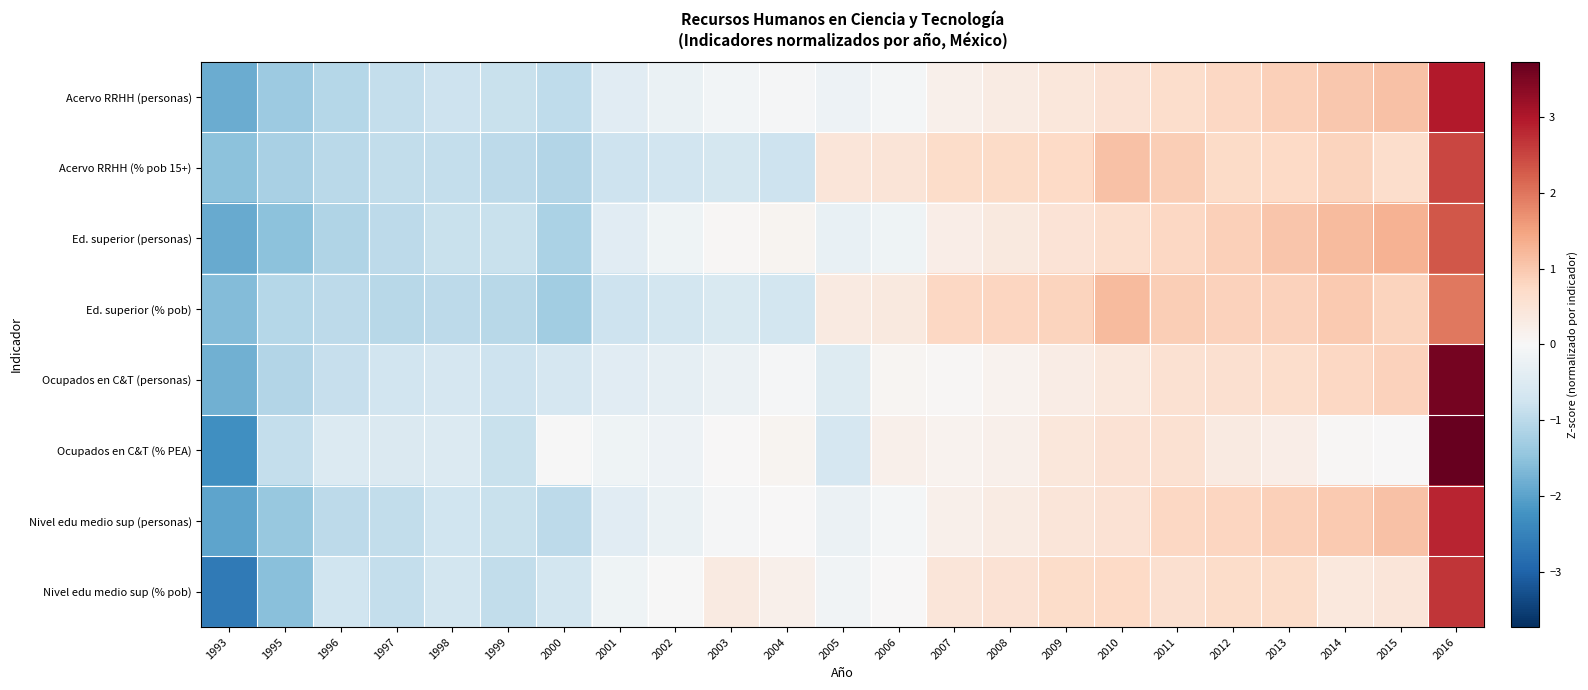

What is the spread (max minus min) of values at 1996?

0.6